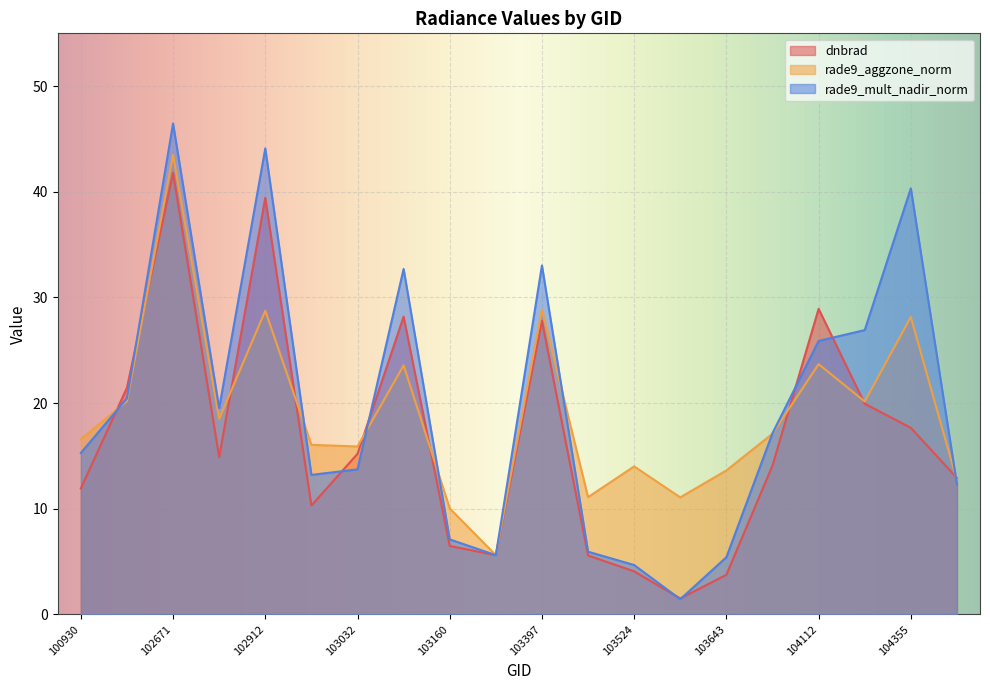

The rade9_mult_nadir_norm series shows 27.9 at 102792. True or false?

False